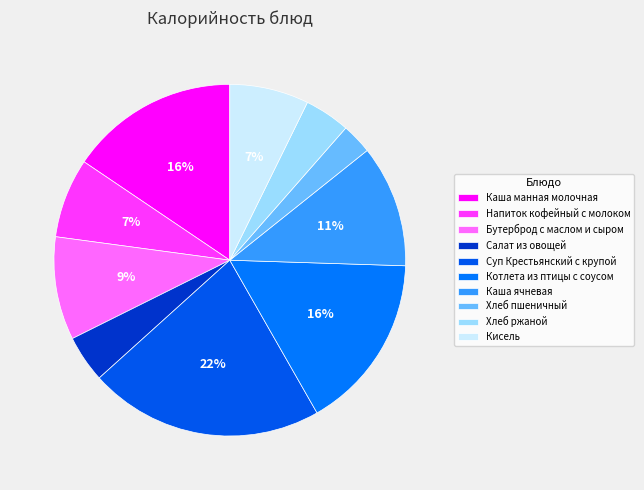

What is the change in value from Каша манная молочная to Салат из овощей?

-186.6